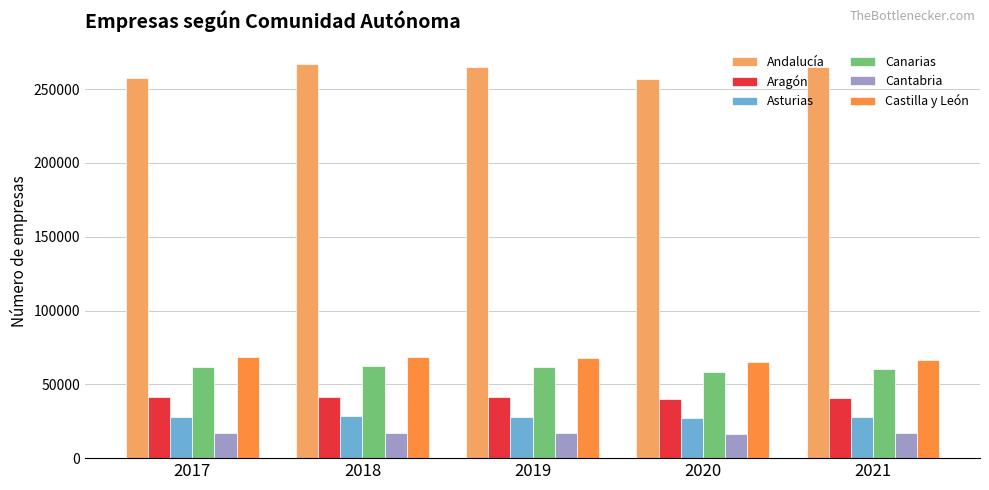

The Andalucía series shows 164885 at 2017. True or false?

False